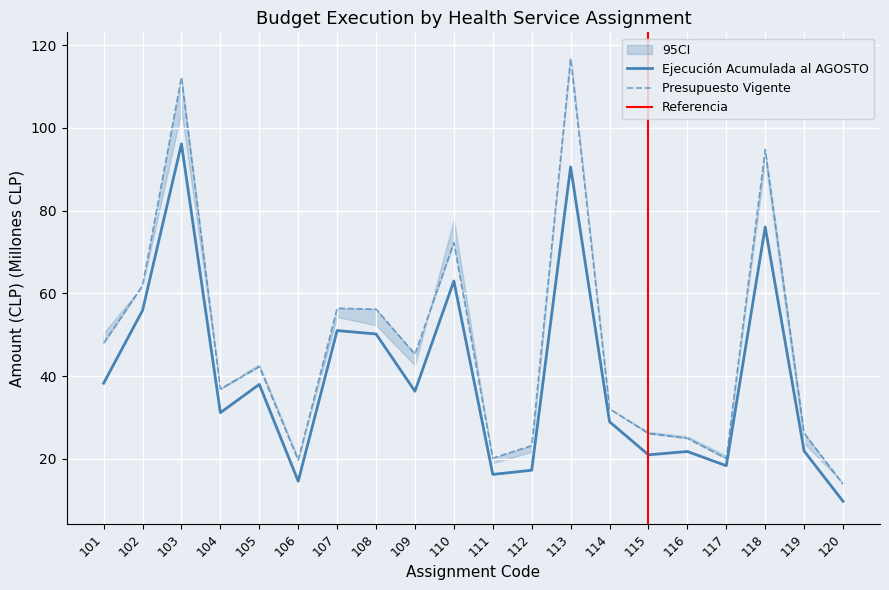

What is the difference between the maximum and second lowest values in the Presupuesto Inicial series?

97.1